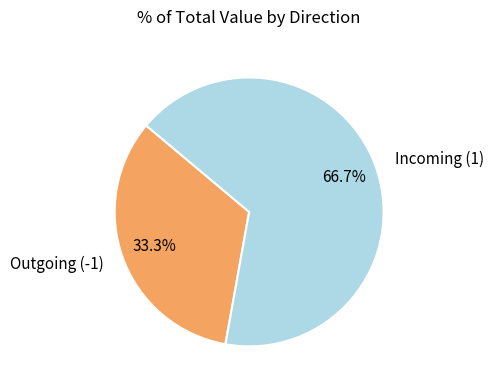

Is Outgoing (-1) the majority of the pie?

No